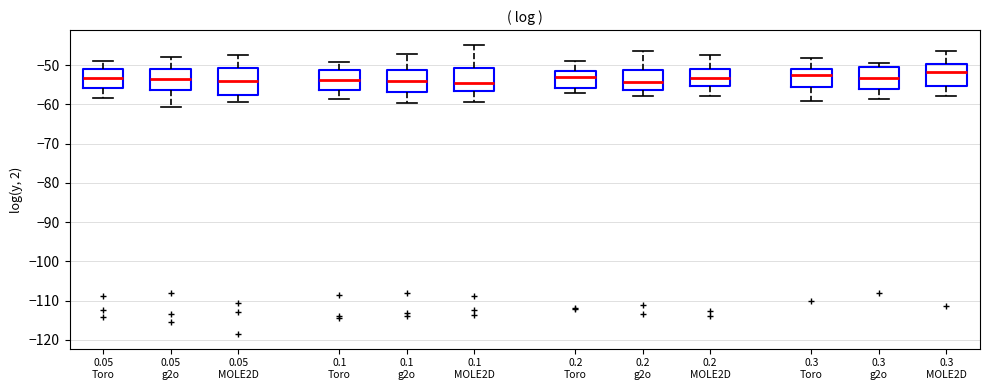

Reading left to right, transcribe this box plot: for each box, give where its median line is, the range the box spans, and where its two whiskers end, as read against the y-axis. The values are not printed on the chart, so give them approximately, as read against the axis.

0.05 Toro: median -53, box -56 to -51, whiskers -58 to -49
0.05 g2o: median -53, box -56 to -51, whiskers -61 to -48
0.05 MOLE2D: median -54, box -58 to -51, whiskers -59 to -47
0.1 Toro: median -54, box -56 to -51, whiskers -59 to -49
0.1 g2o: median -54, box -57 to -51, whiskers -60 to -47
0.1 MOLE2D: median -55, box -57 to -51, whiskers -59 to -45
0.2 Toro: median -53, box -56 to -51, whiskers -57 to -49
0.2 g2o: median -54, box -56 to -51, whiskers -58 to -47
0.2 MOLE2D: median -53, box -55 to -51, whiskers -58 to -47
0.3 Toro: median -53, box -56 to -51, whiskers -59 to -48
0.3 g2o: median -53, box -56 to -50, whiskers -59 to -49
0.3 MOLE2D: median -52, box -55 to -50, whiskers -58 to -46